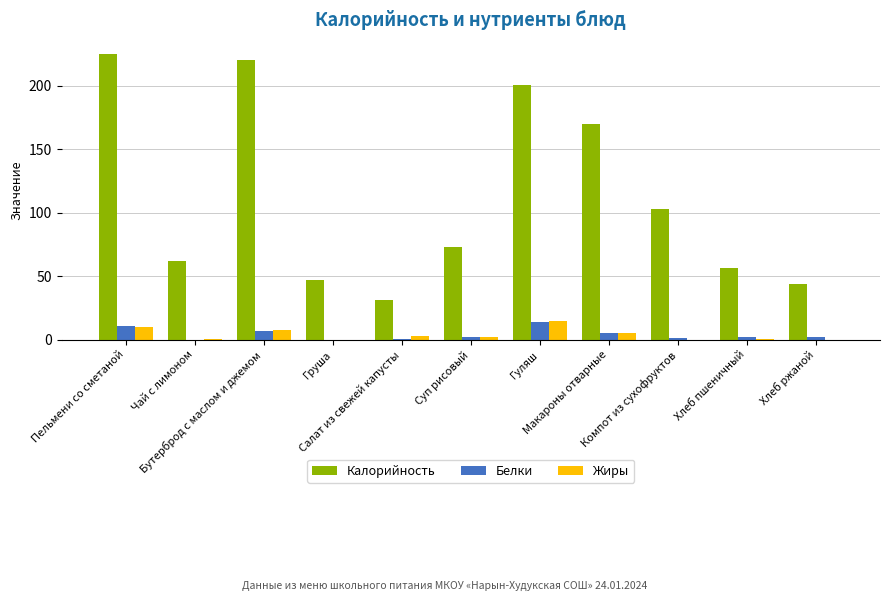

What is the total value across all series at Компот из сухофруктов?

104.4